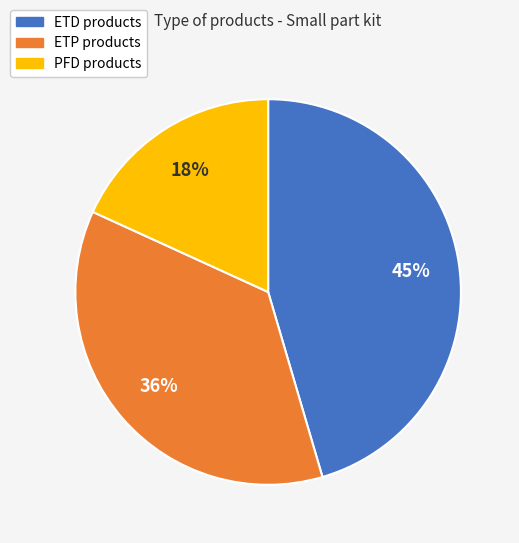

To the nearest percent, what is the average slice percentage?

33%